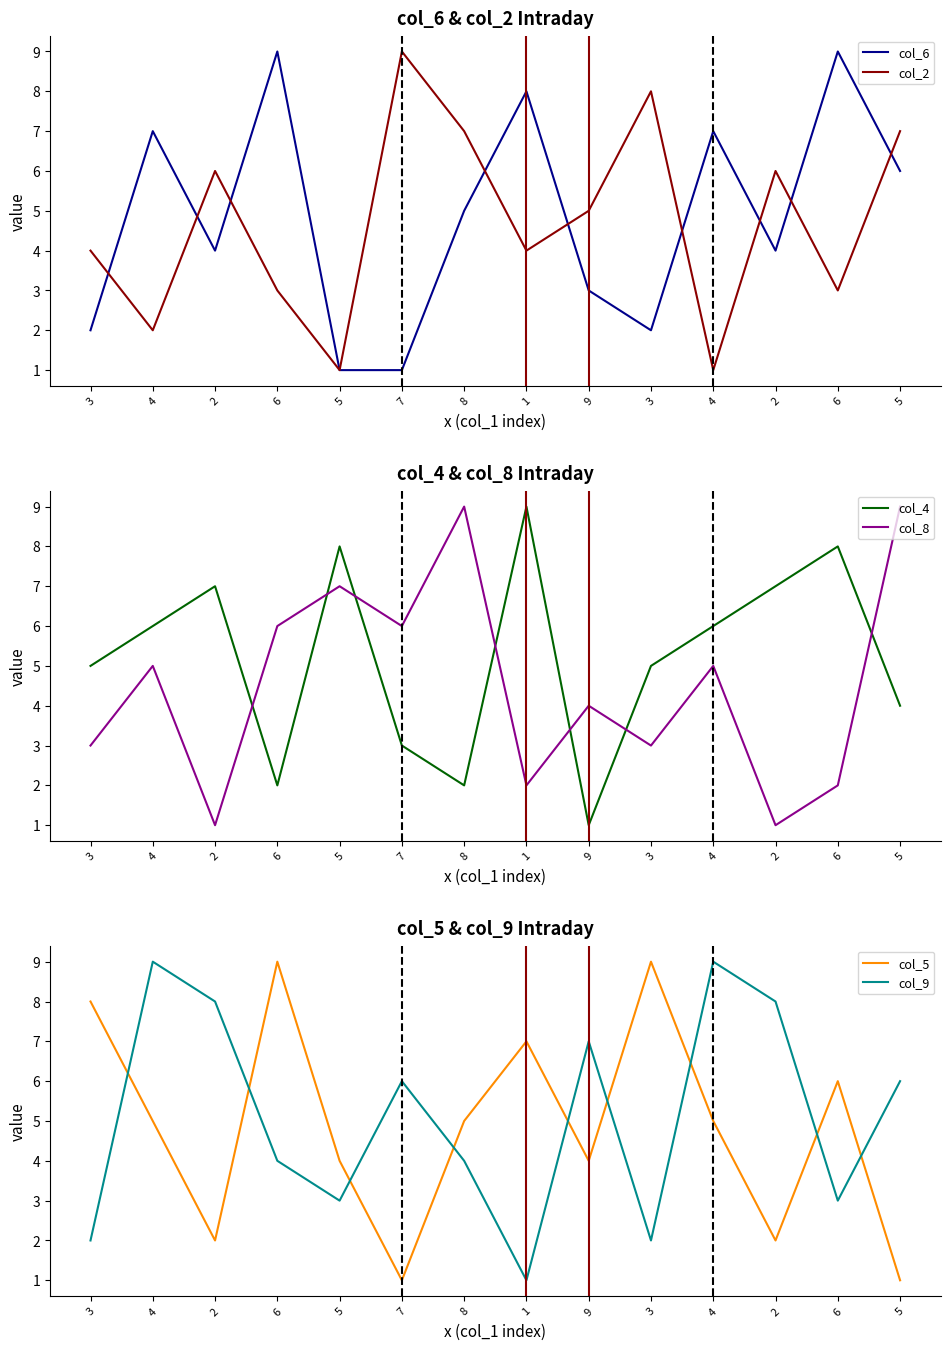

What is the highest value of the col_9 series?

9